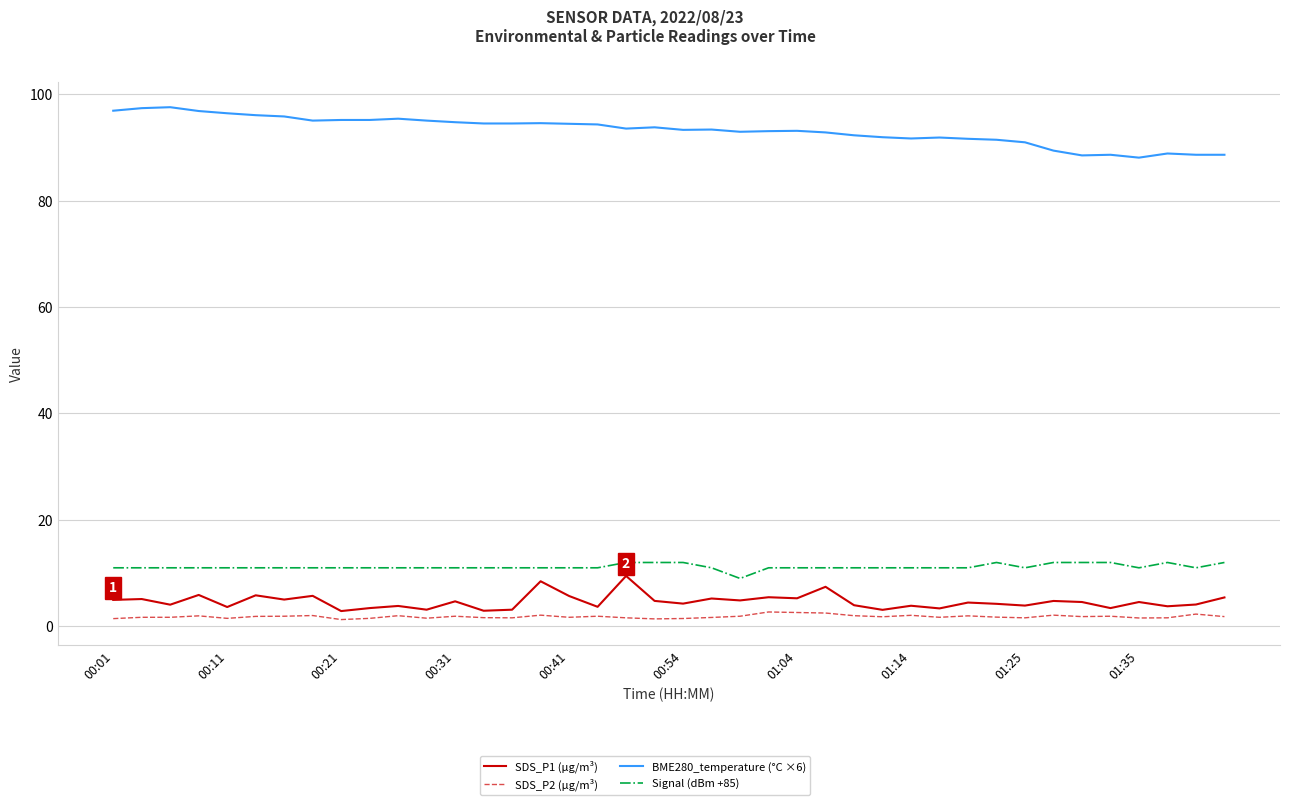

What are all the series names shown in the legend?

SDS_P1 (µg/m³), SDS_P2 (µg/m³), BME280_temperature (°C ×6), Signal (dBm +85)